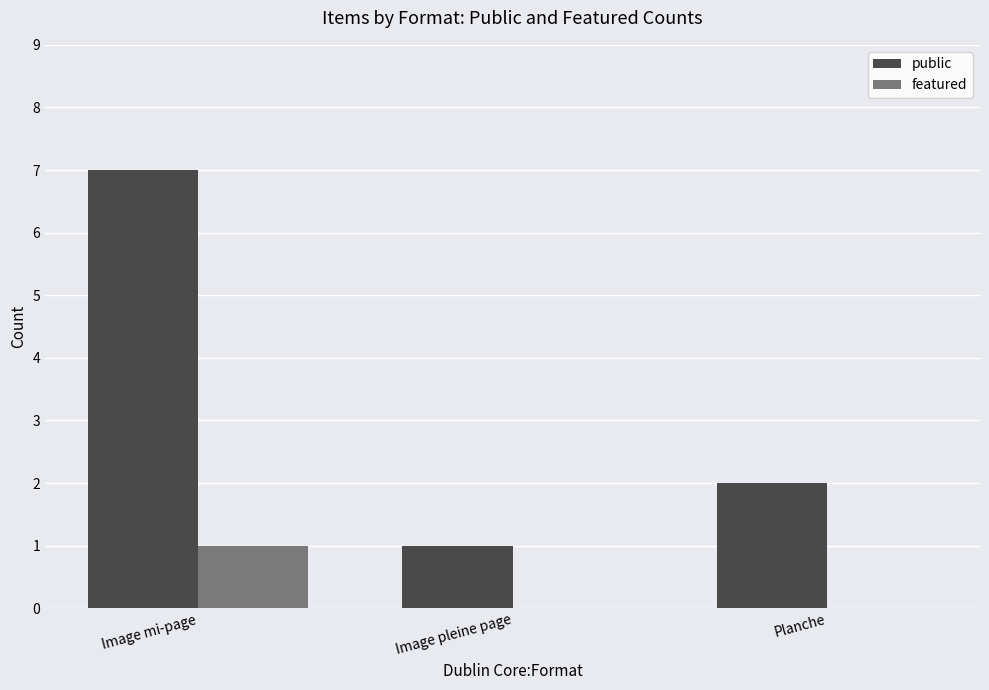

At which label does public first exceed 2?

Image mi-page